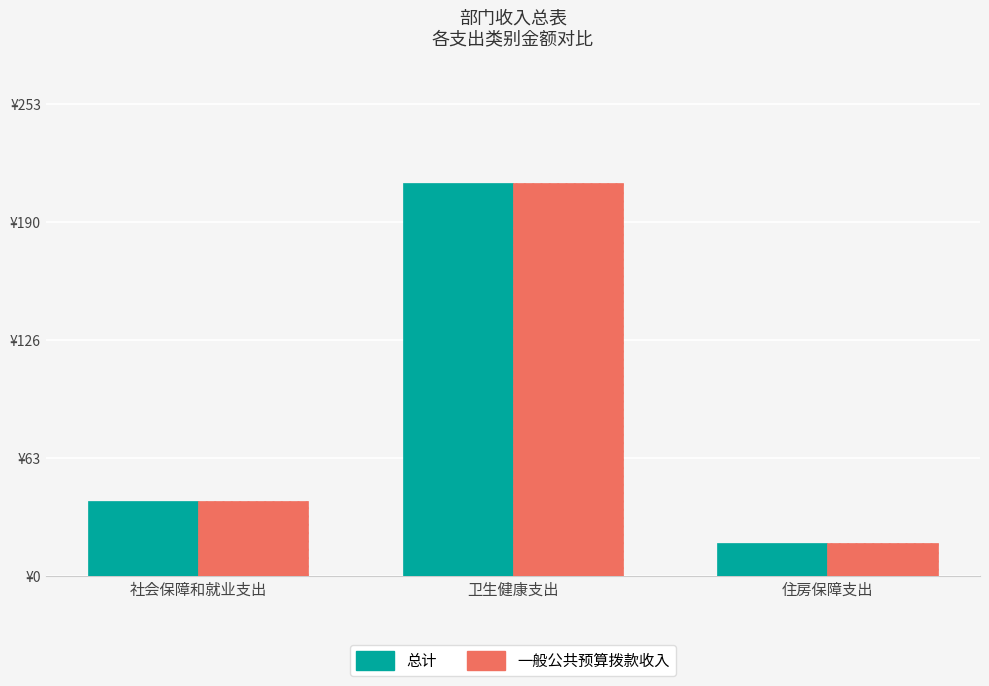

Which category has the highest value in the 一般公共预算拨款收入 series?

卫生健康支出